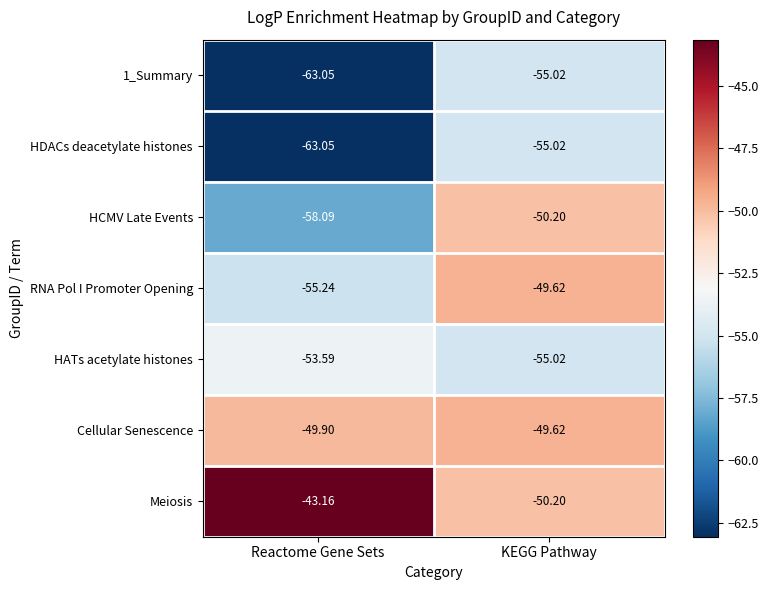

Rank the categories by Cellular Senescence value from highest to lowest.

KEGG Pathway, Reactome Gene Sets